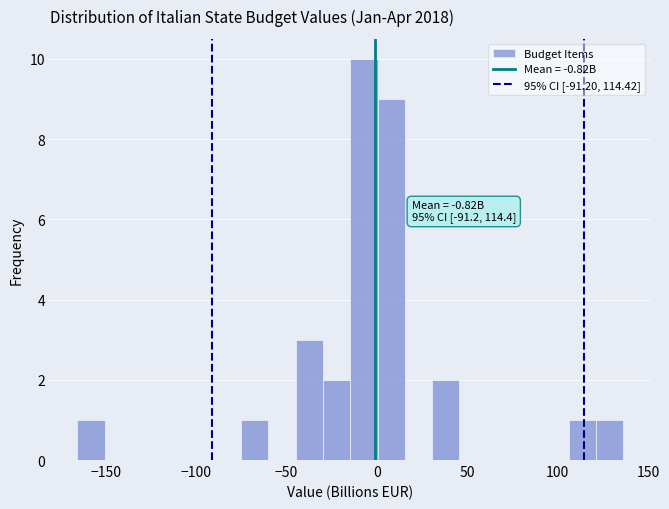

Read against the x-axis, roughly where is the centre of the tallest bar?

-5